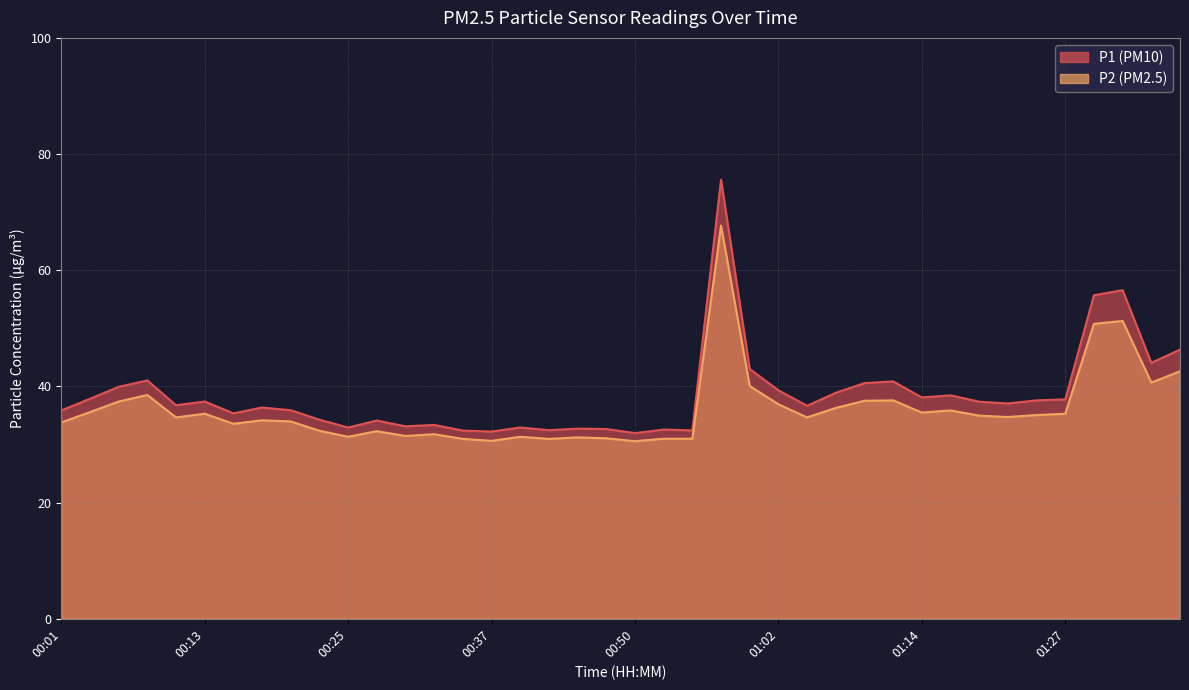

Reading left to right, what are all the values shown in this chart?

P1: 00:01=35.9	00:03=37.9	00:06=39.9	00:08=41.0	00:10=36.8	00:13=37.4	00:15=35.4	00:18=36.4	00:20=35.9	00:23=34.3	00:25=32.9	00:27=34.1	00:30=33.1	00:32=33.4	00:35=32.4	00:37=32.2	00:40=32.9	00:42=32.5	00:45=32.7	00:47=32.7	00:50=32.0	00:52=32.6	00:55=32.4	00:57=75.6	01:00=43.0	01:02=39.3	01:05=36.7	01:07=38.9	01:09=40.6	01:12=40.9	01:14=38.1	01:17=38.5	01:19=37.4	01:22=37.1	01:24=37.6	01:27=37.8	01:29=55.7	01:31=56.6	01:34=44.1	01:36=46.3
P2: 00:01=33.8	00:03=35.6	00:06=37.4	00:08=38.5	00:10=34.7	00:13=35.3	00:15=33.6	00:18=34.2	00:20=34.0	00:23=32.4	00:25=31.3	00:27=32.3	00:30=31.5	00:32=31.8	00:35=31.0	00:37=30.6	00:40=31.3	00:42=31.0	00:45=31.2	00:47=31.1	00:50=30.6	00:52=31.0	00:55=31.0	00:57=67.7	01:00=40.1	01:02=36.9	01:05=34.7	01:07=36.3	01:09=37.5	01:12=37.6	01:14=35.5	01:17=35.9	01:19=35.0	01:22=34.7	01:24=35.1	01:27=35.3	01:29=50.8	01:31=51.3	01:34=40.7	01:36=42.6